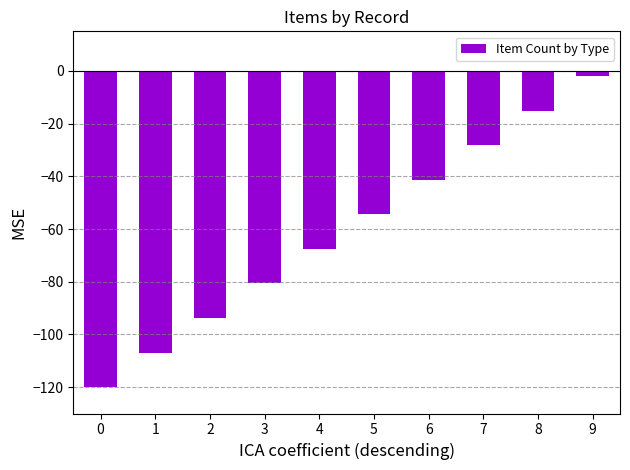

The value at 0 is -120.0. True or false?

True